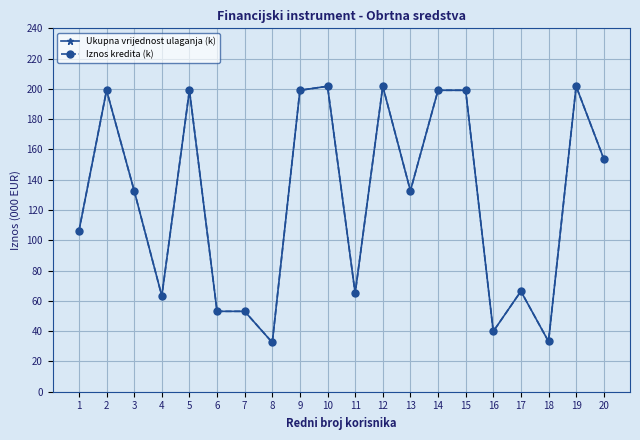

Does the chart have visible grid lines?

Yes